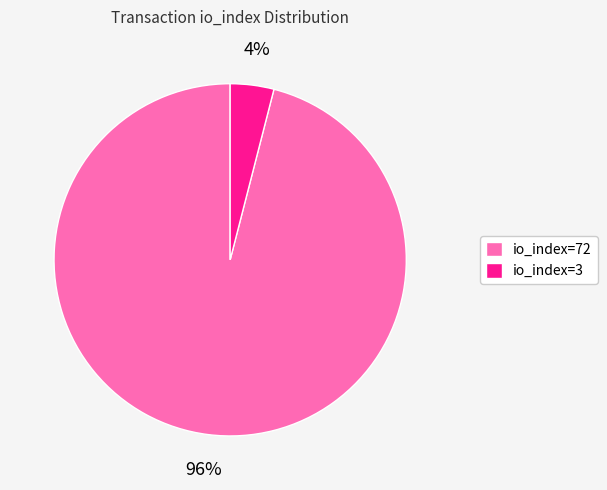

Approximately how many times larger is the value at io_index=72 compared to io_index=3?

24.0